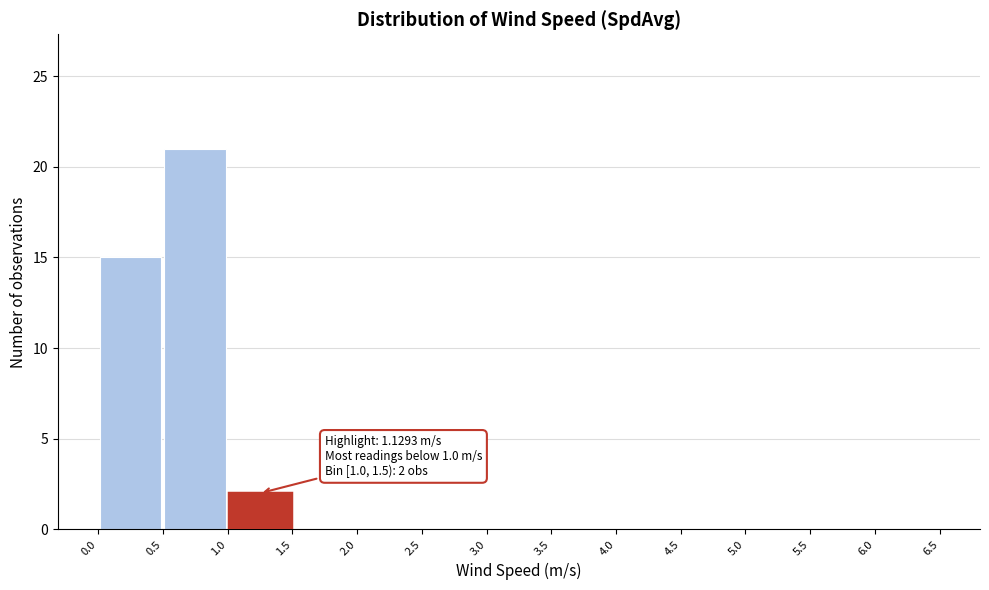

Which range on the x-axis has the tallest bar?

0.5 to 1.0